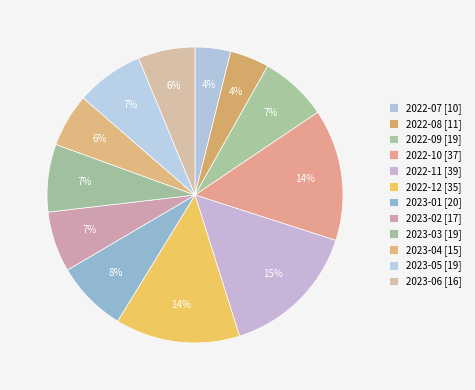

The 2022-08 slice represents 4% of the pie. True or false?

True